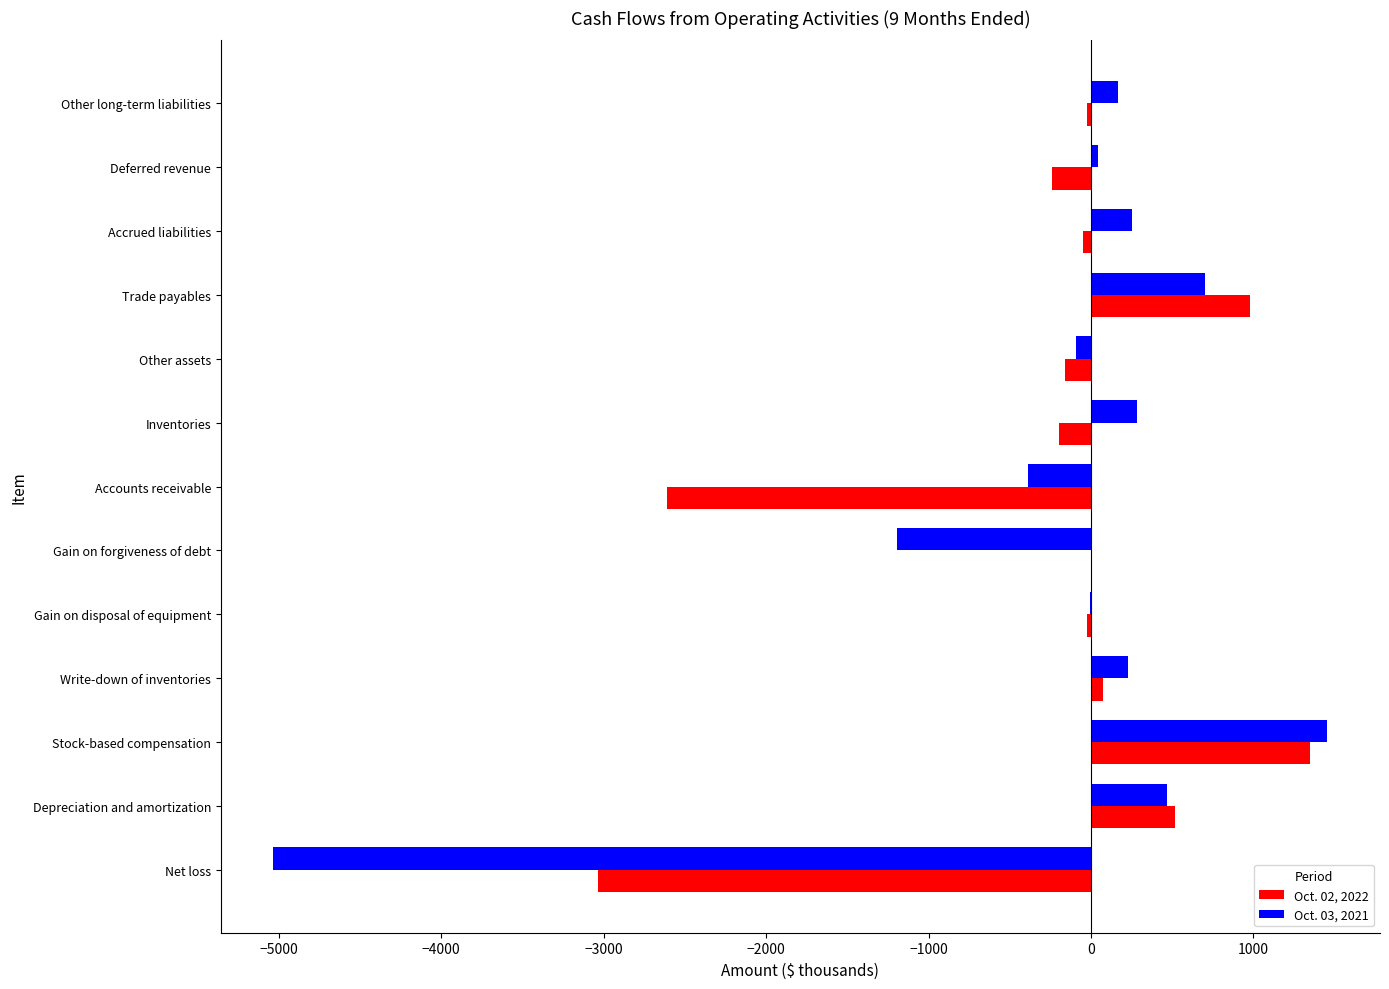

Which category has the highest value in the Oct. 03, 2021 series?

Stock-based compensation